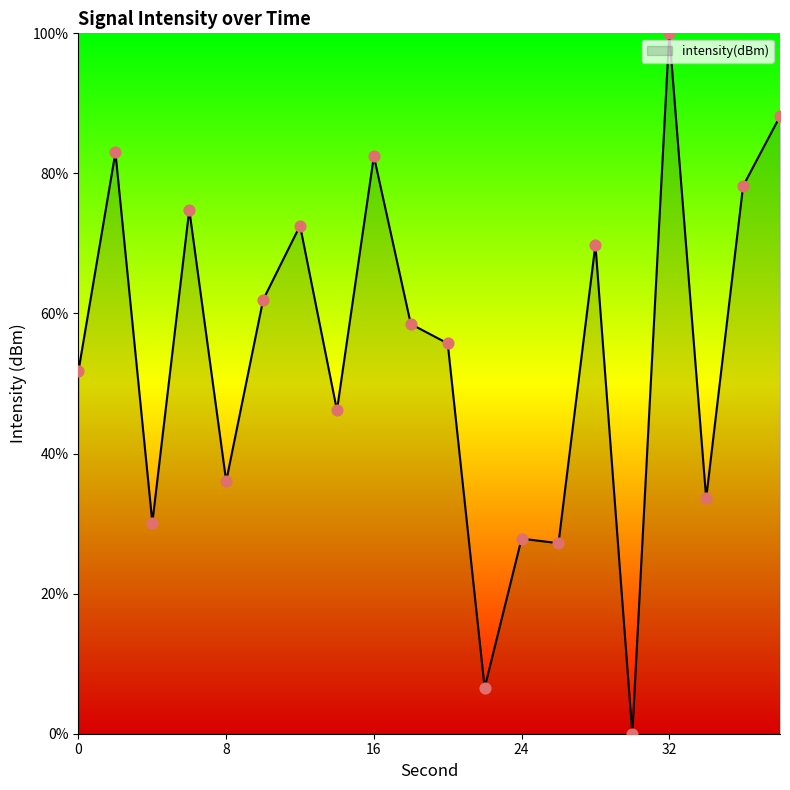

What is the difference between the maximum and minimum values?

100.0